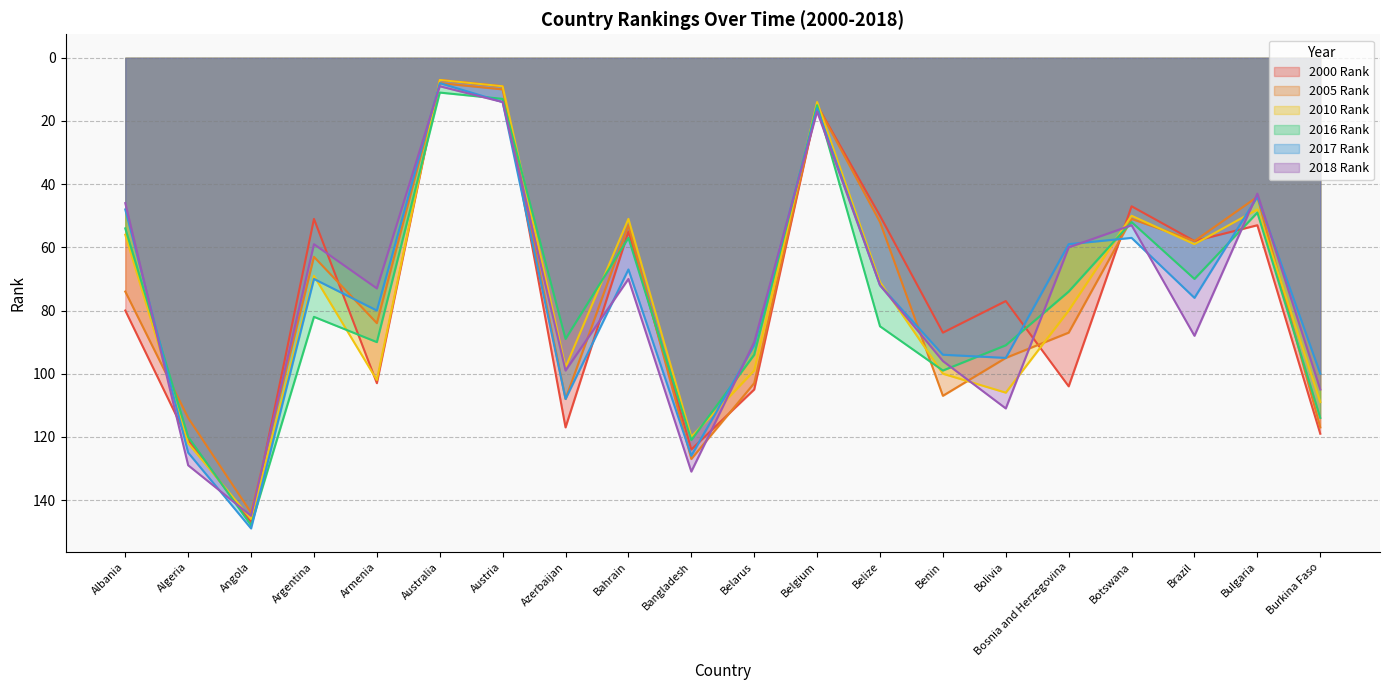

What is the difference between the maximum and minimum values in the 2005 Rank series?

136